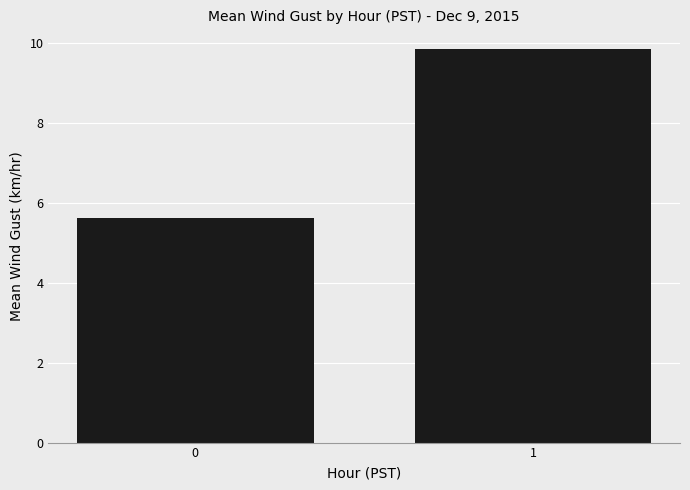

The chart shows a value of 5.6 at 0. True or false?

True